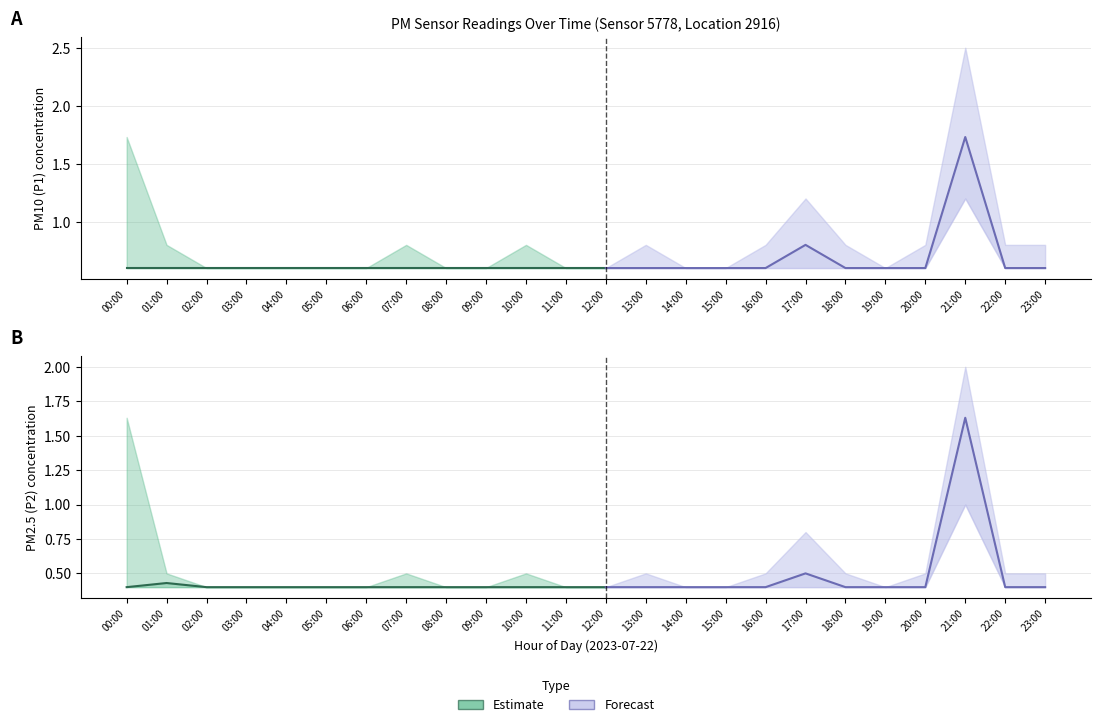

Does the chart display data point markers on the line(s)?

No